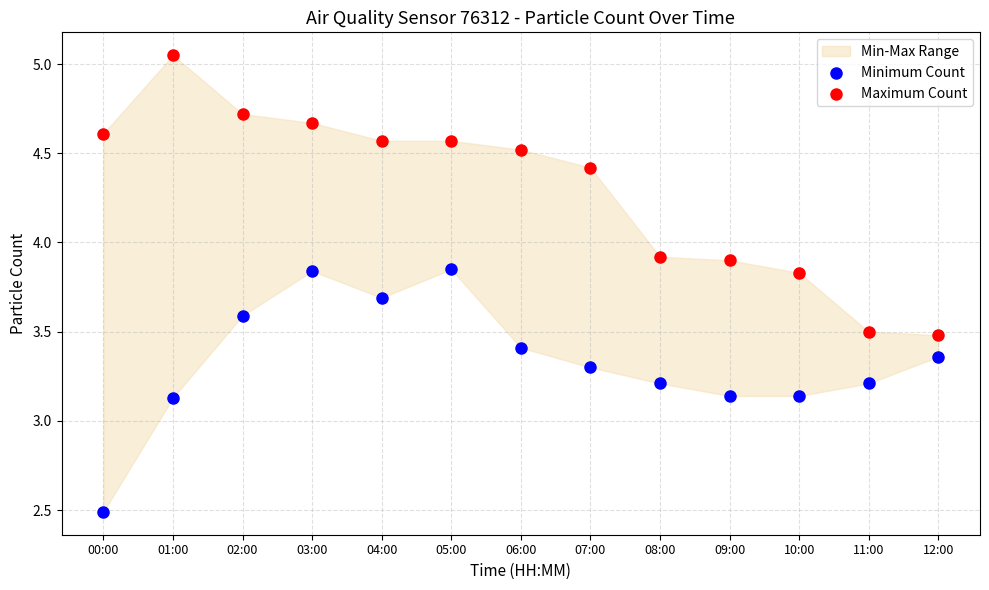

Across all data points, what is the range of X values (max minus min)?

1.0